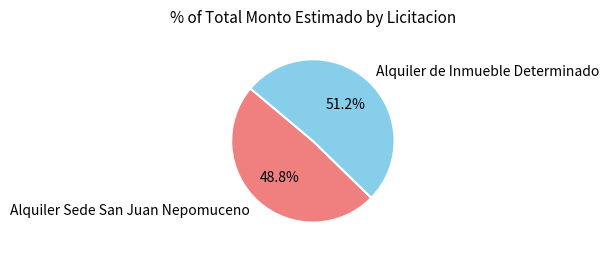

True or false: Alquiler de Inmueble Determinado accounts for 51% of the total.

True